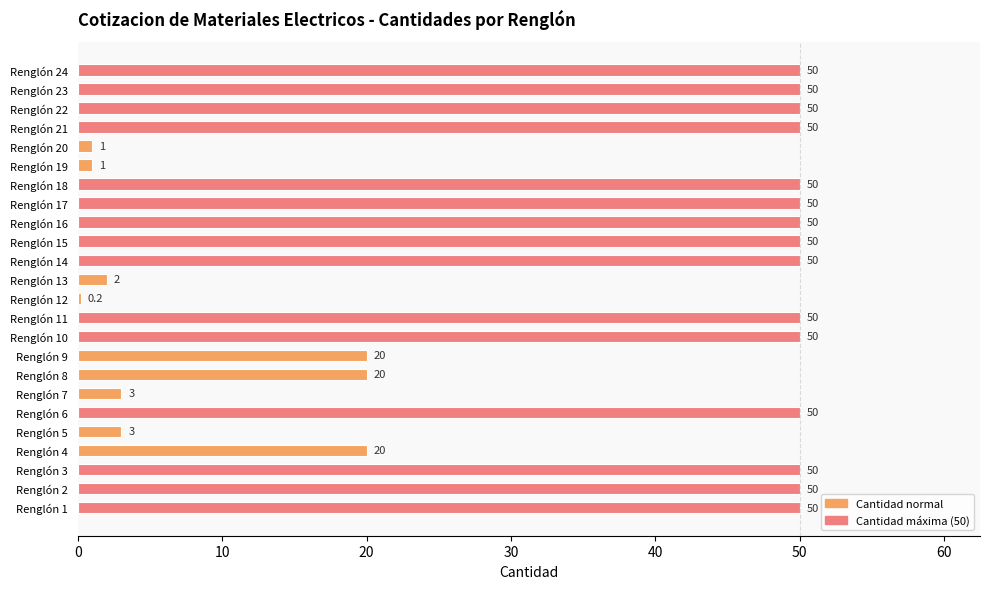

What value does the data have at Renglón 13?

2.0